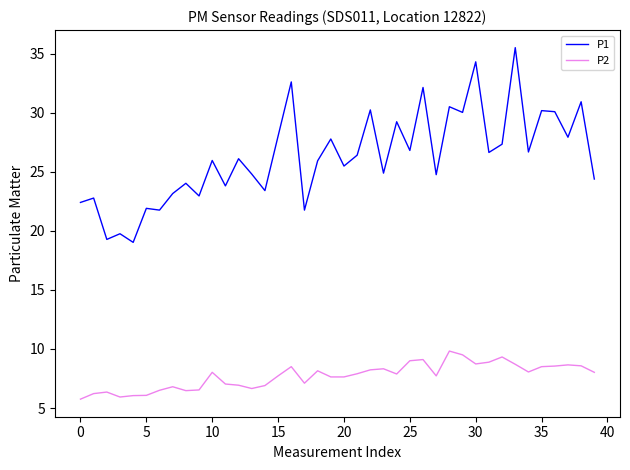

At how many categories does at least one series exceed 12?

40